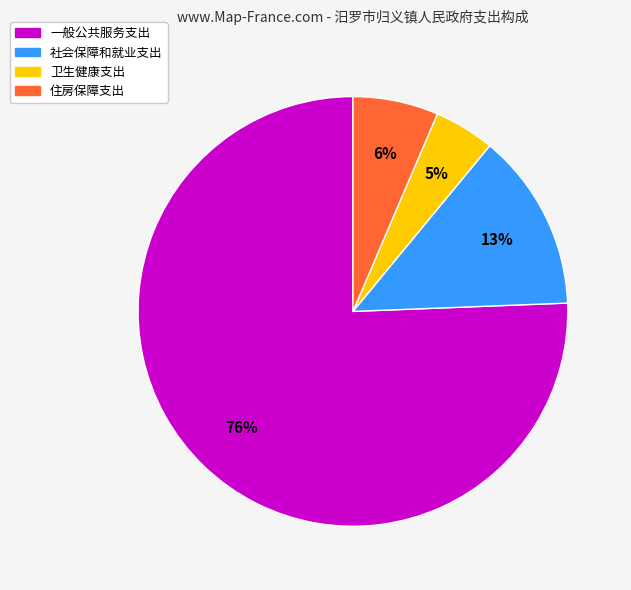

What is the ratio of the value at 住房保障支出 to the value at 一般公共服务支出?

0.1